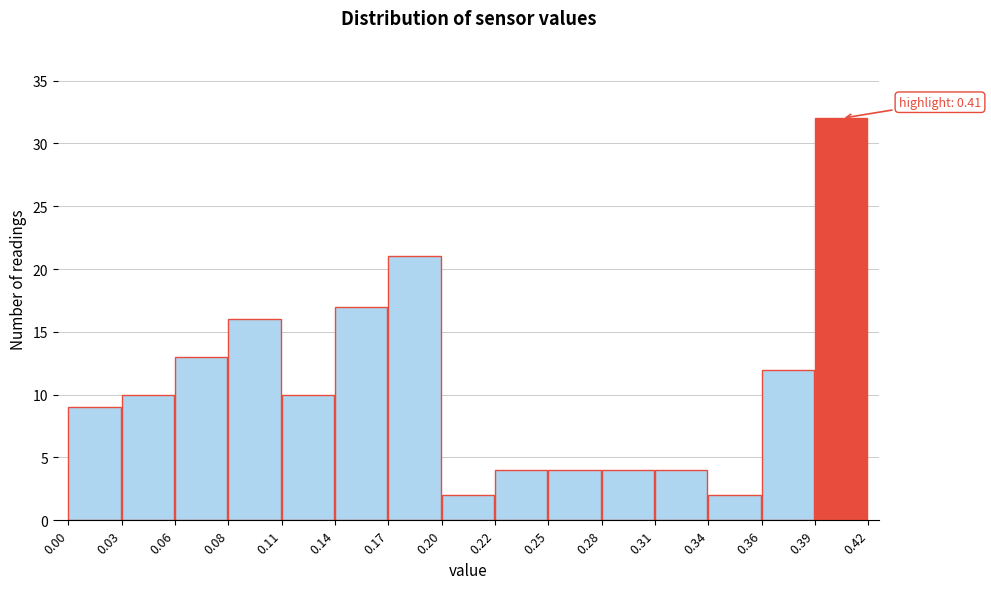

Over which range of the x-axis is the bar tallest?

0.39 to 0.42